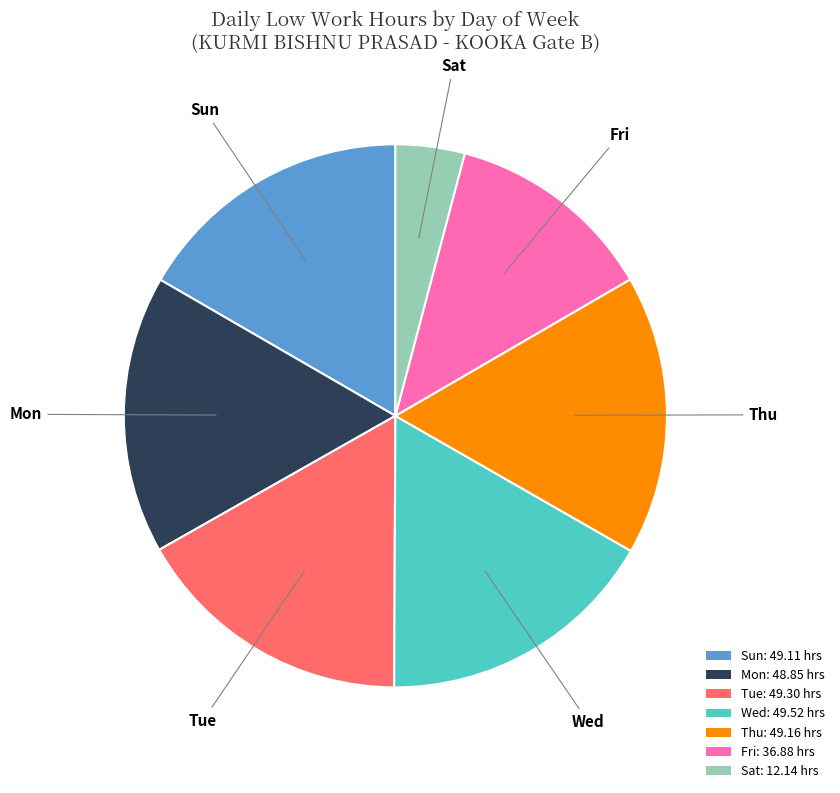

Between Mon: 48.85 hrs and Fri: 36.88 hrs, which is larger?

Mon: 48.85 hrs